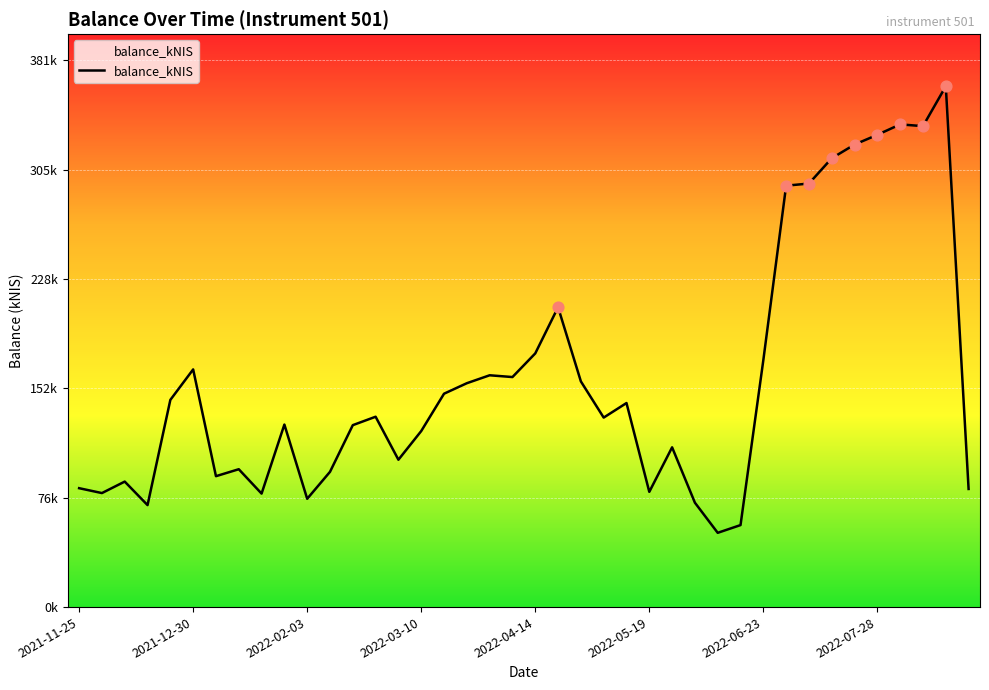

Does the chart have visible grid lines?

Yes